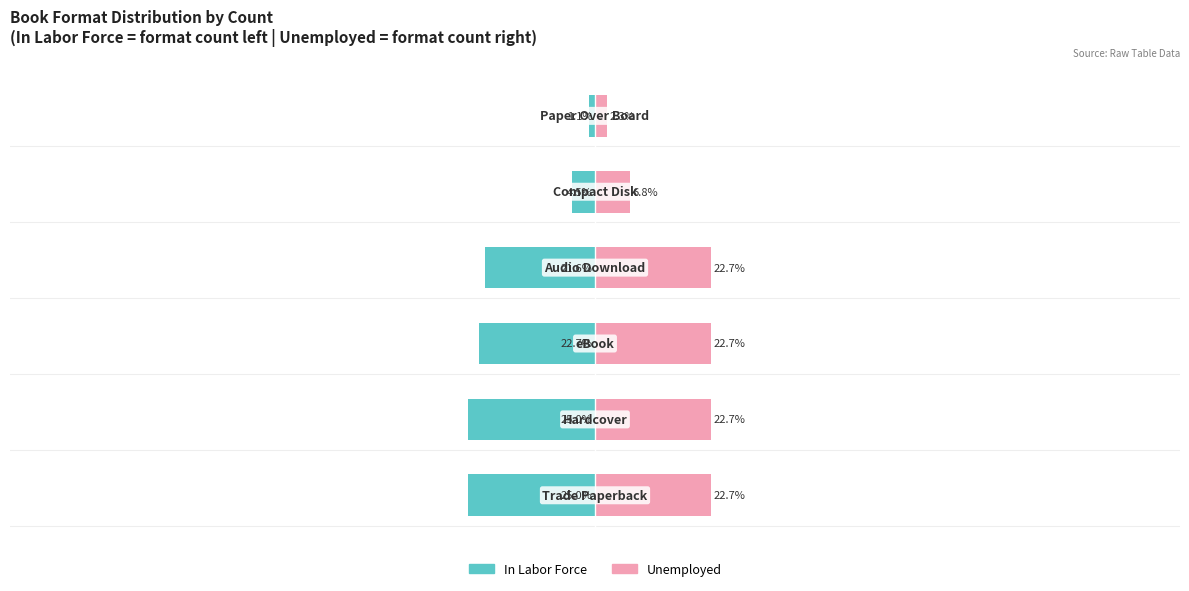

What are all the series names shown in the legend?

In Labor Force, Unemployed